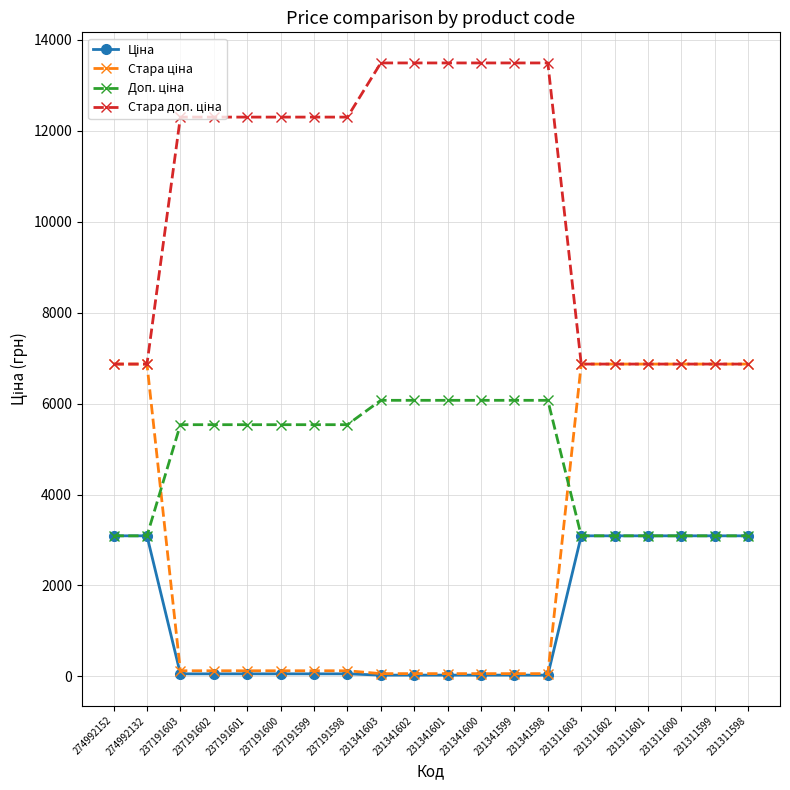

What is the total value across all series at 231311598?

19921.1